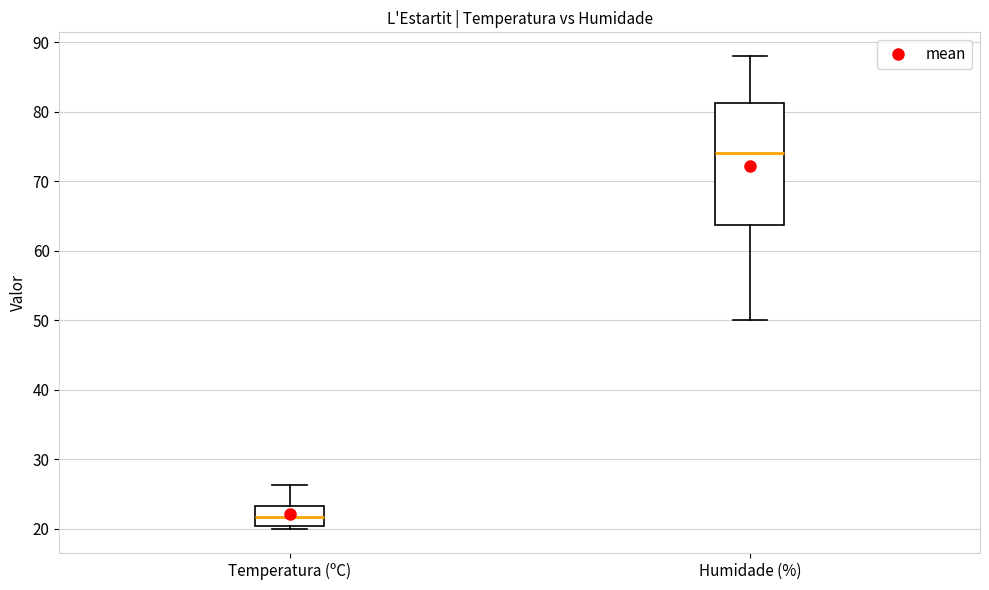

Reading left to right, read every box against the y-axis: the position of its median line, the range the box covers, and the ends of its whiskers. The values are not printed on the chart, so give them approximately, as read against the axis.

Temperatura (ºC): median 22, box 20 to 23, whiskers 20 (just below the box's lower edge) to 26
Humidade (%): median 74, box 64 to 81, whiskers 50 to 88